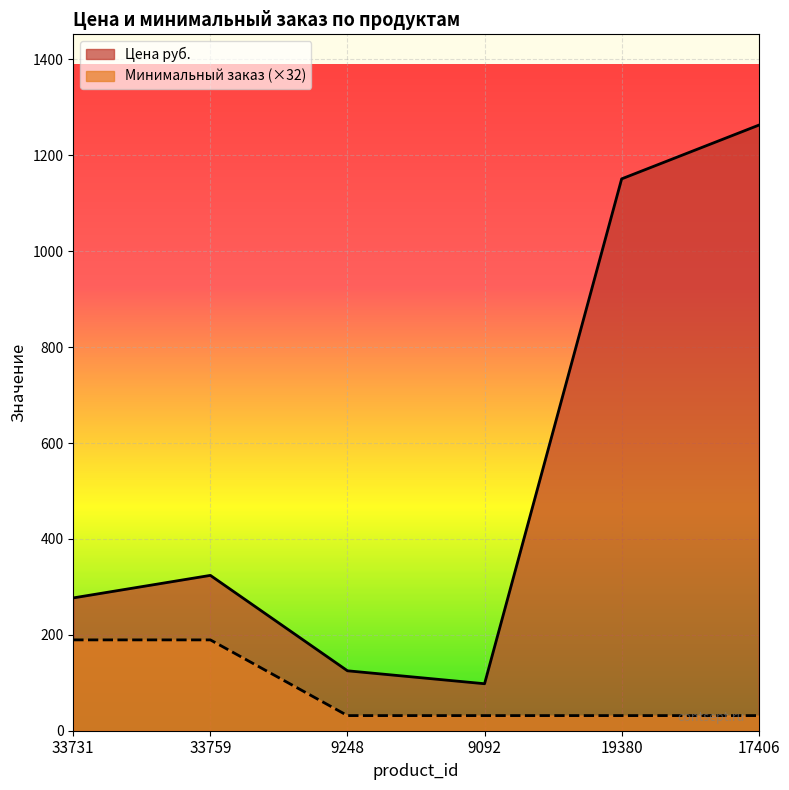

At which label does Цена руб. reach its minimum?

9092